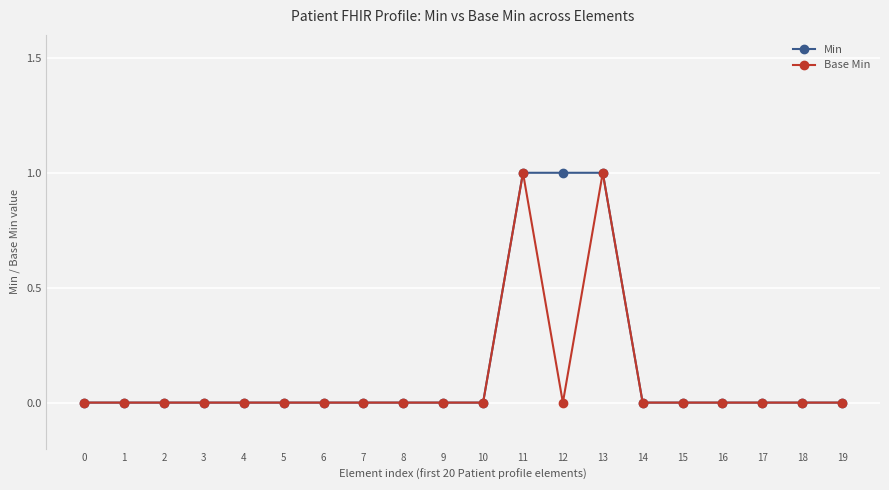

Which series changed the most between 12 and 17?

Min